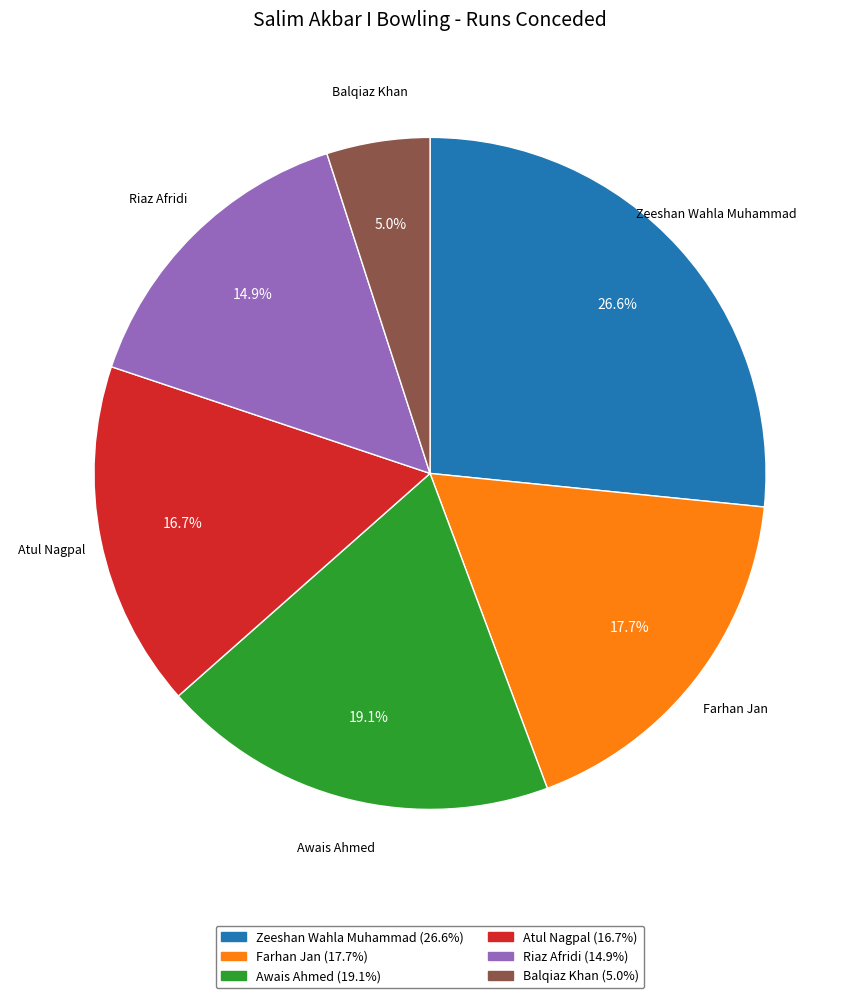

To the nearest percent, what percentage of the pie is Atul Nagpal?

17%